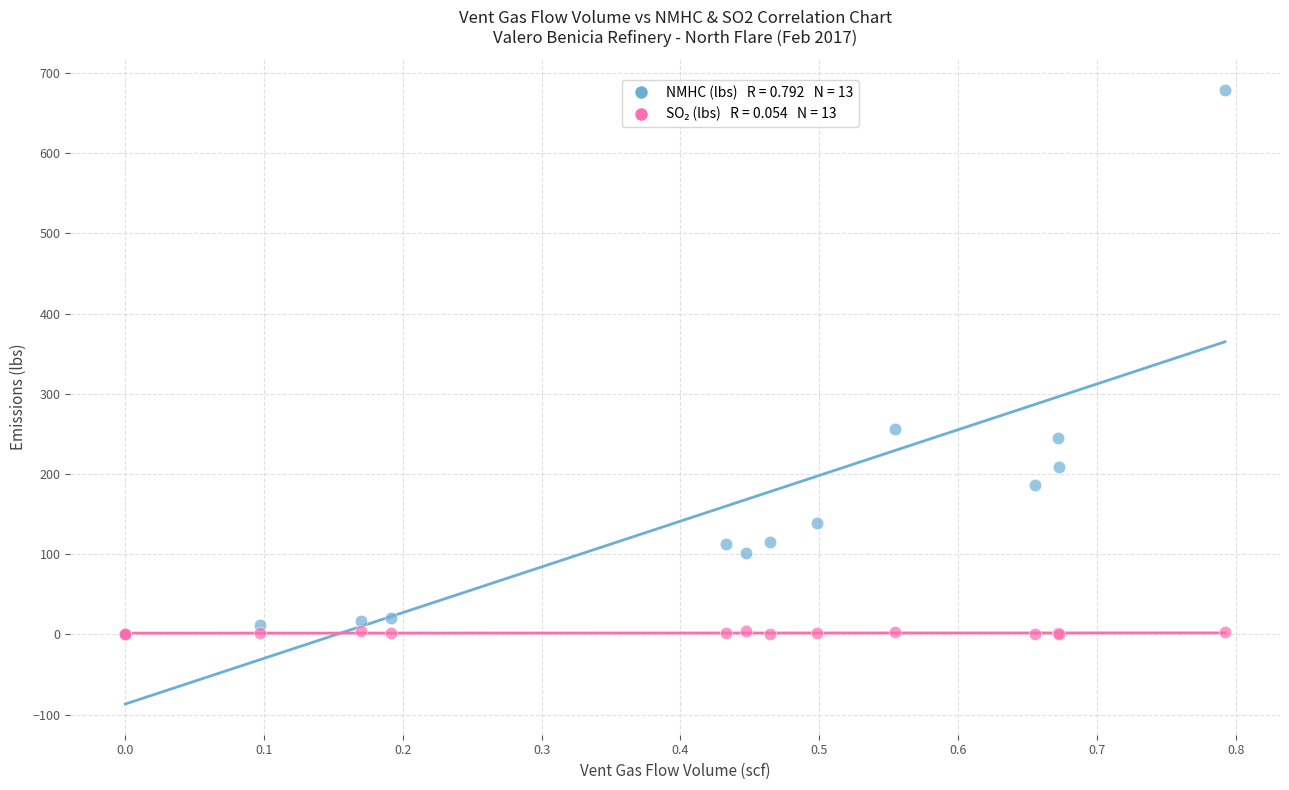

Across all series, what Y value is closest to 339?

255.6